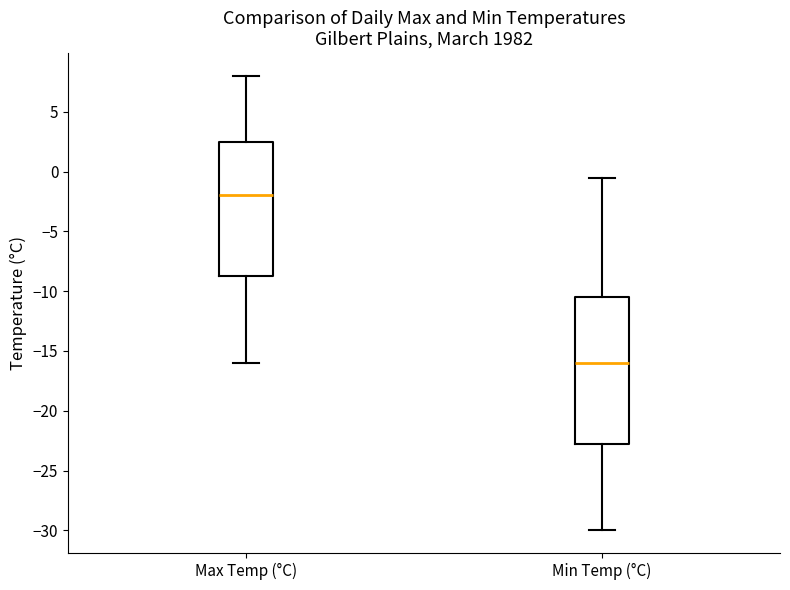

Reading left to right, transcribe this box plot: for each box, give where its median line is, the range the box spans, and where its two whiskers end, as read against the y-axis. The values are not printed on the chart, so give them approximately, as read against the axis.

Max Temp (°C): median -2.0, box -8.5 to 2.5, whiskers -16.0 to 8.0
Min Temp (°C): median -16.0, box -22.5 to -10.5, whiskers -30.0 to -0.5